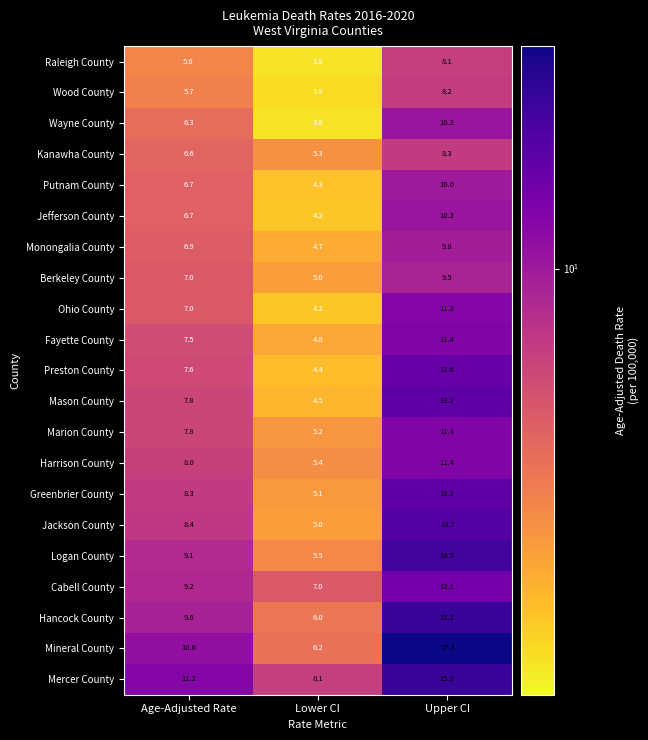

At which category is the sum across all series the highest?

Upper CI